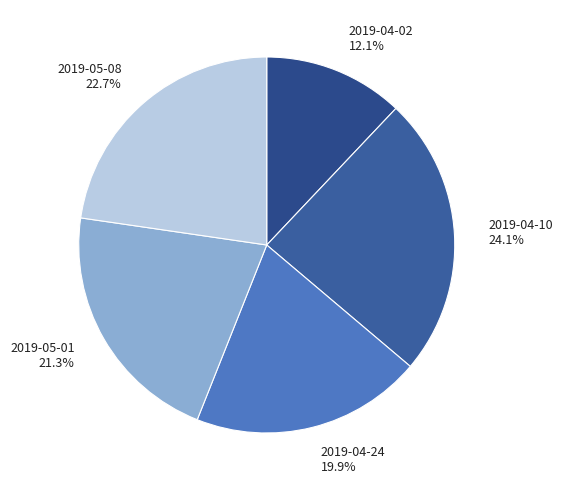

To the nearest percent, what is the difference between the largest and smallest slice percentages?

12%